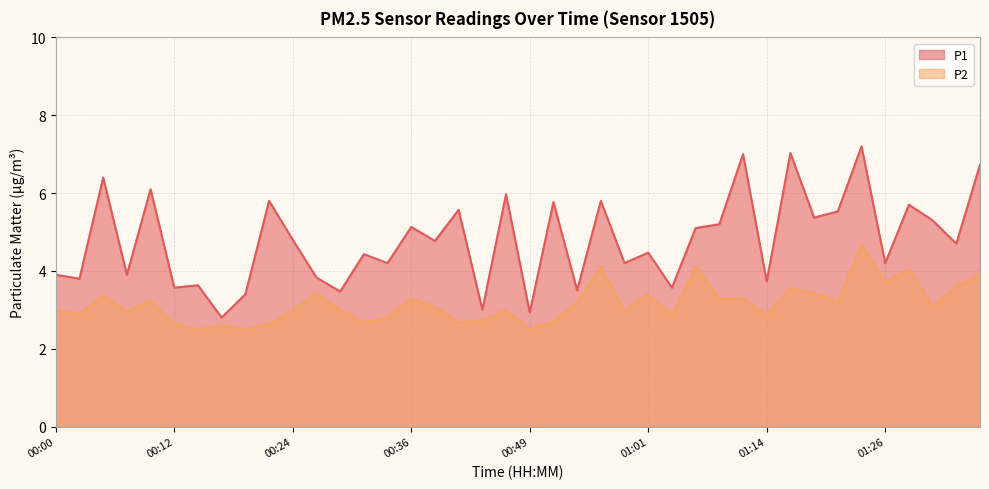

True or false: P2 and P1 intersect in this chart.

False